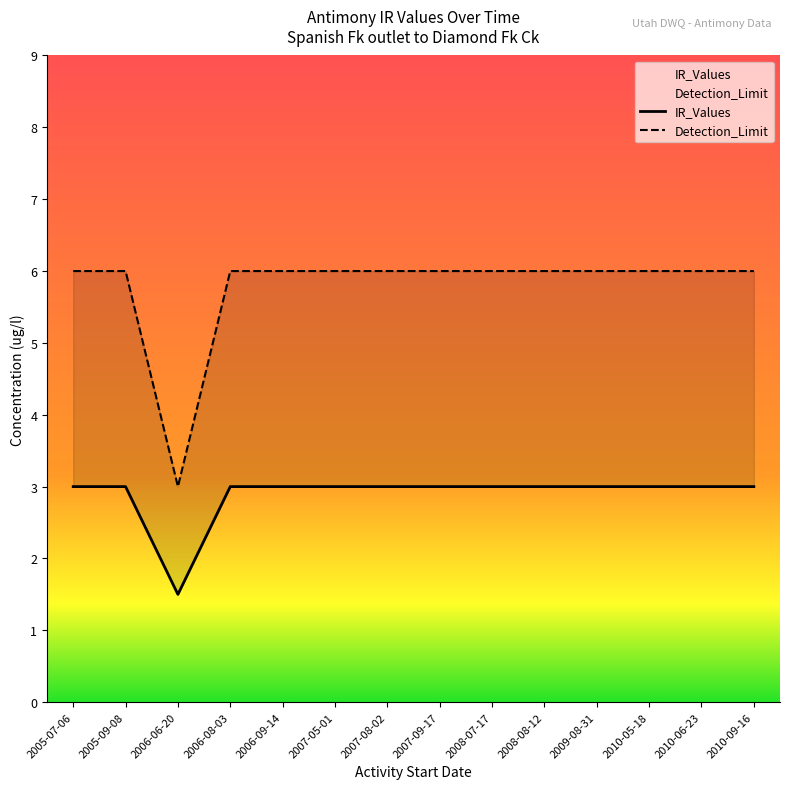

True or false: Detection_Limit and IR_Values cross at least once.

False